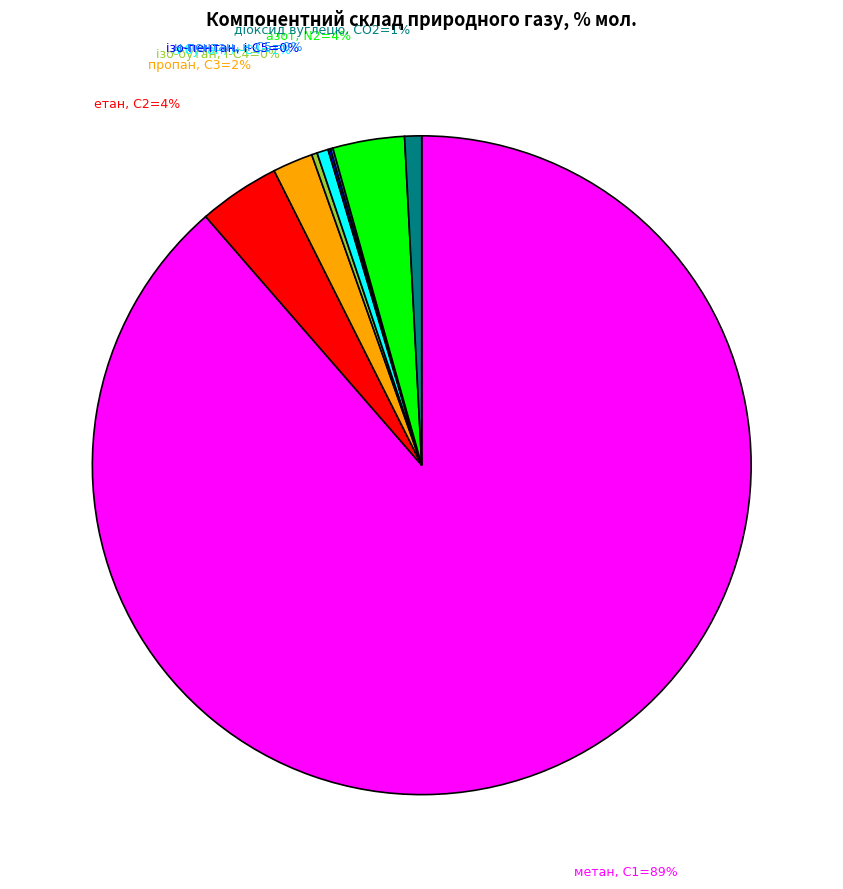

Is there any slice that represents more than half of the pie?

Yes